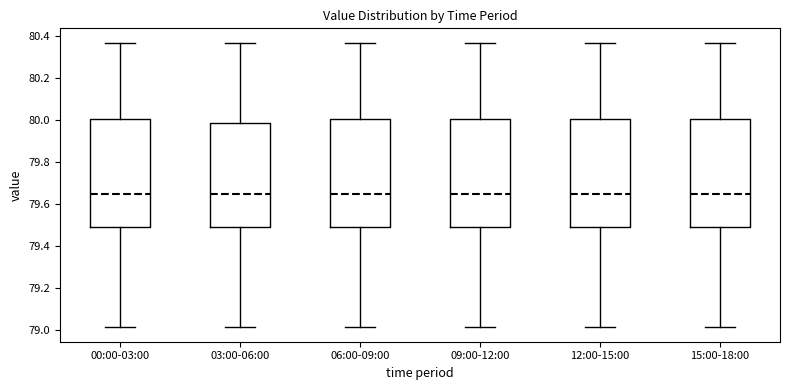

Reading left to right, read every box against the y-axis: the position of its median line, the range the box covers, and the ends of its whiskers. The values are not printed on the chart, so give them approximately, as read against the axis.

00:00-03:00: median 79.64, box 79.50 to 80.00, whiskers 79.02 to 80.38
03:00-06:00: median 79.64, box 79.50 to 79.98, whiskers 79.02 to 80.38
06:00-09:00: median 79.64, box 79.50 to 80.00, whiskers 79.02 to 80.38
09:00-12:00: median 79.64, box 79.50 to 80.00, whiskers 79.02 to 80.38
12:00-15:00: median 79.64, box 79.50 to 80.00, whiskers 79.02 to 80.38
15:00-18:00: median 79.64, box 79.50 to 80.00, whiskers 79.02 to 80.38